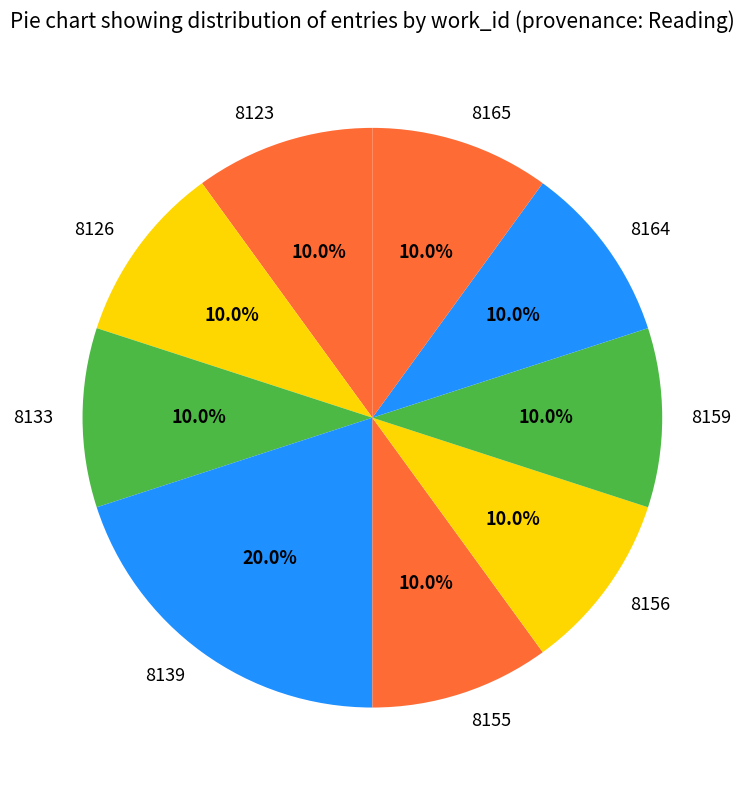

How many segments does this pie chart have?

9